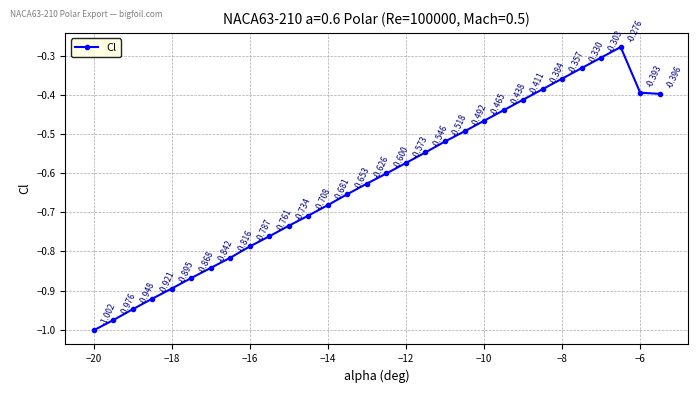

Count the number of categories in the chart.

30